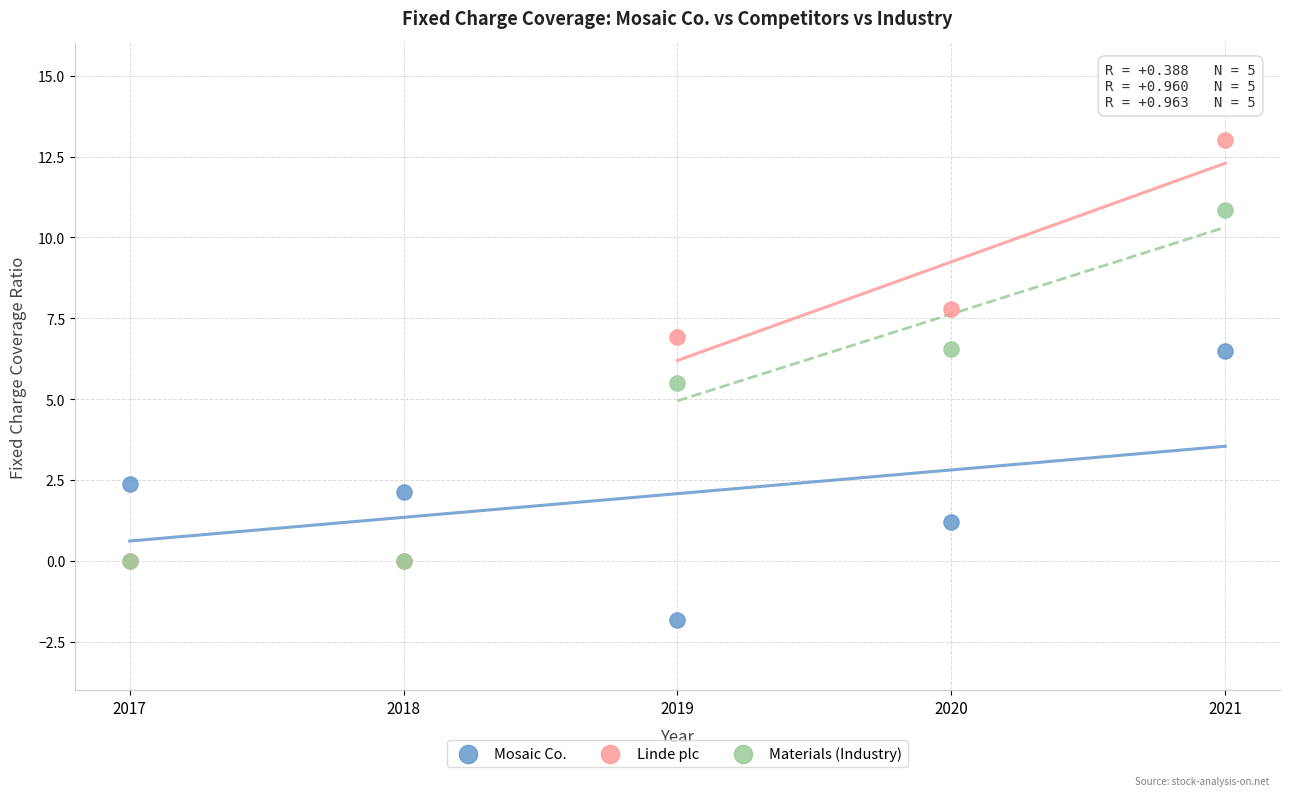

Across all series, what Y value is closest to 5?

5.5